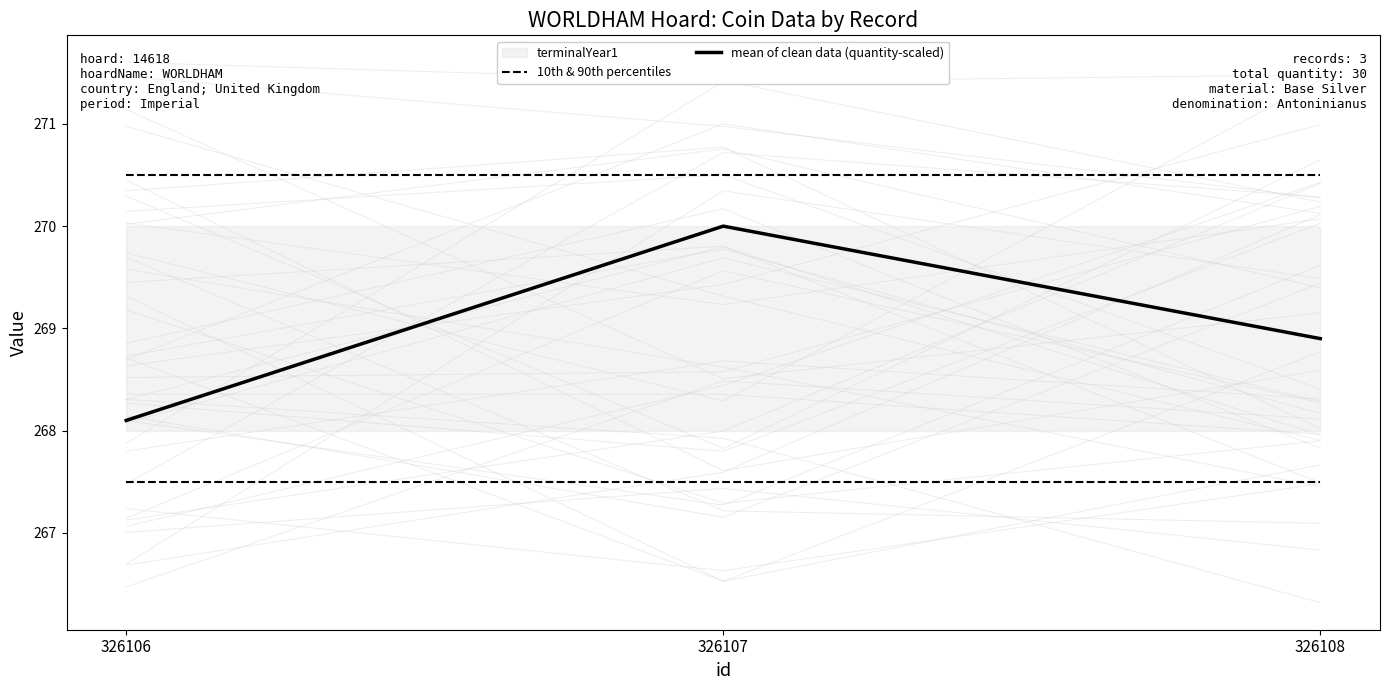

Which series has the largest total across all categories?

mean of clean data (quantity-scaled)